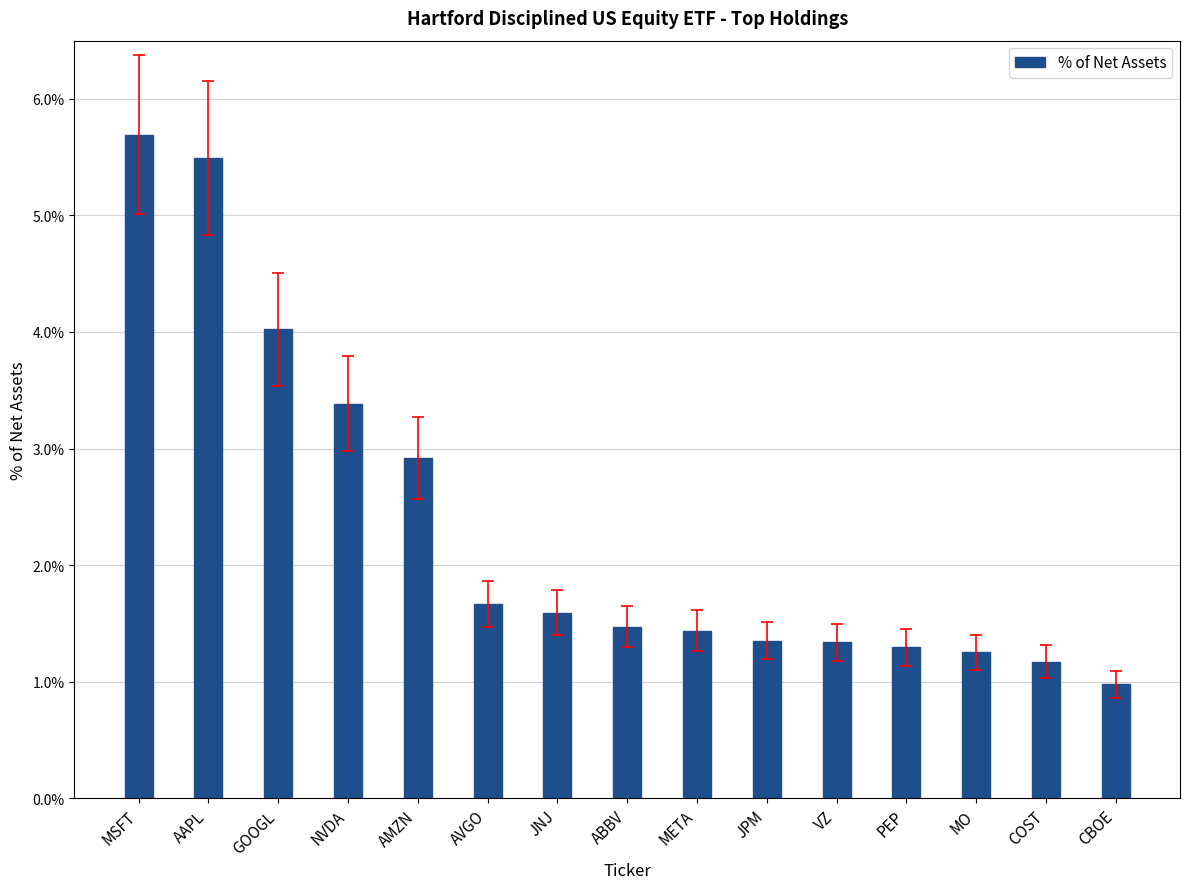

How many bars are there in total?

15